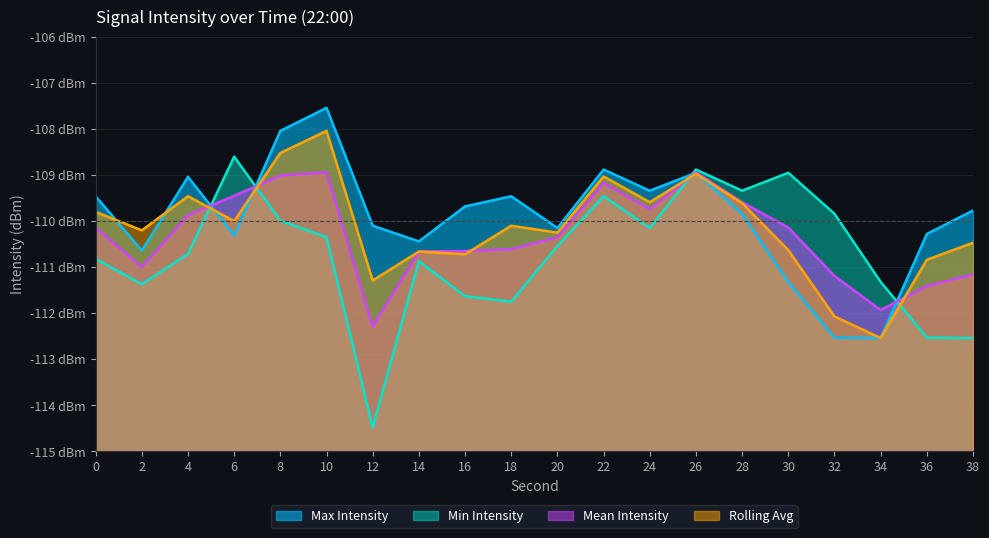

What is the approximate value of Max Intensity at 14?

-110.4